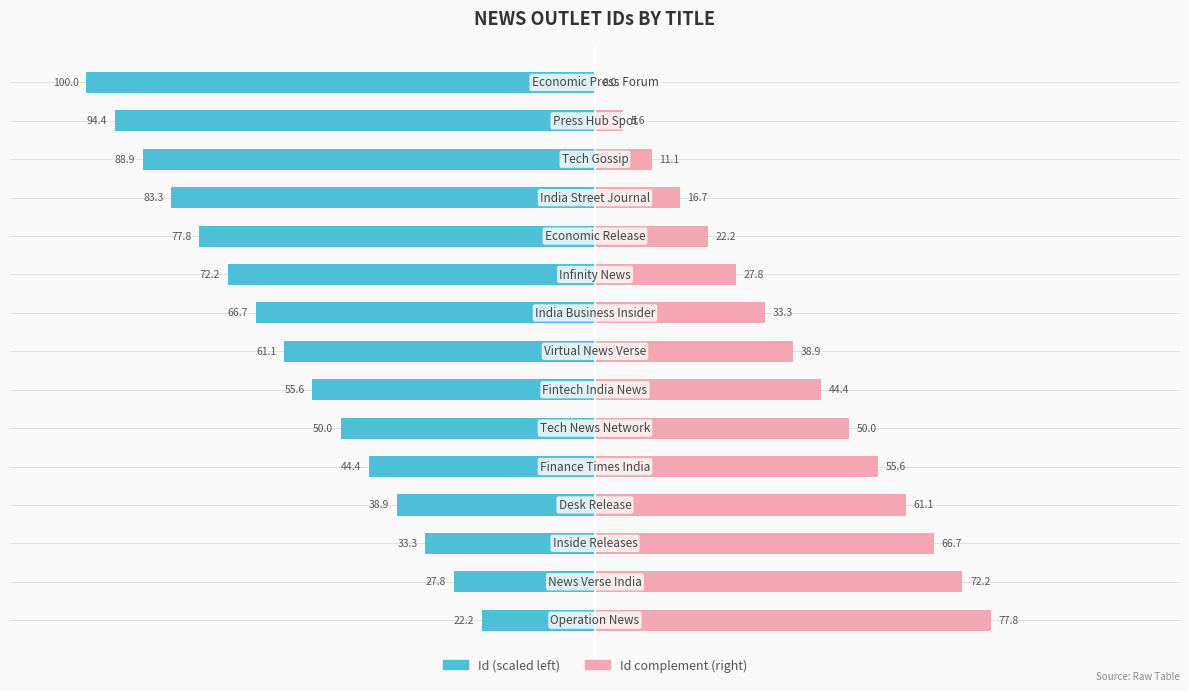

How many bars are there in total?

30